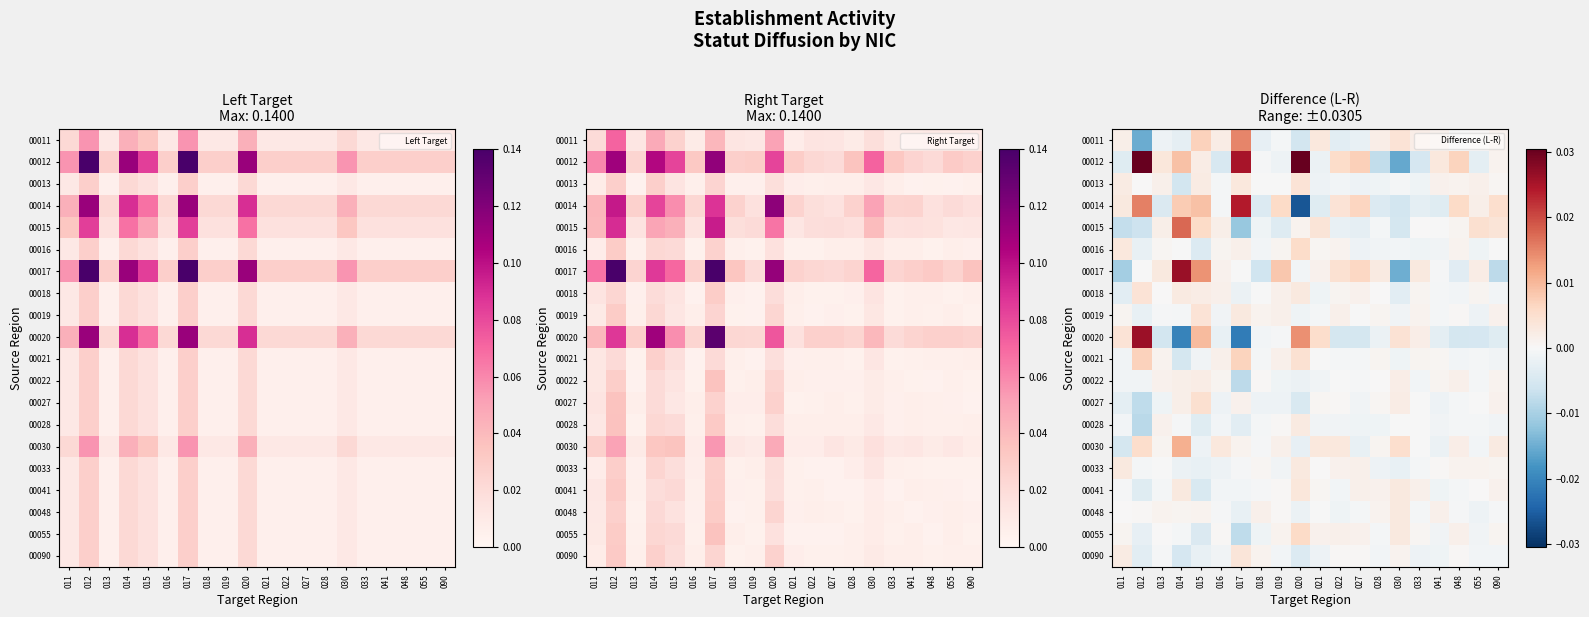

The 00018 series shows 0.0 at 055. True or false?

True